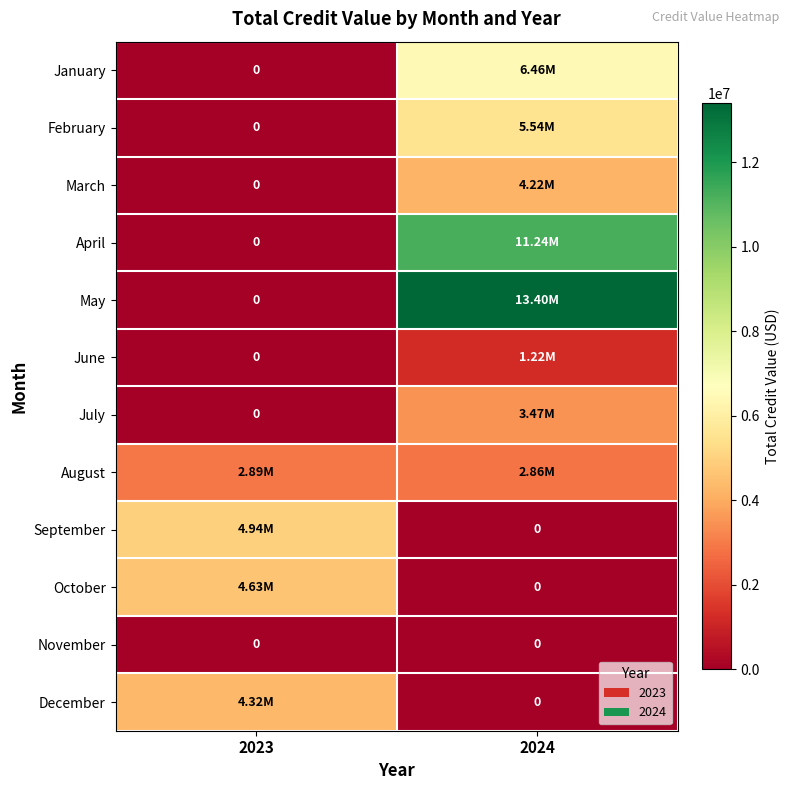

Is the value of July at 2024 greater than the value of December at 2023?

No